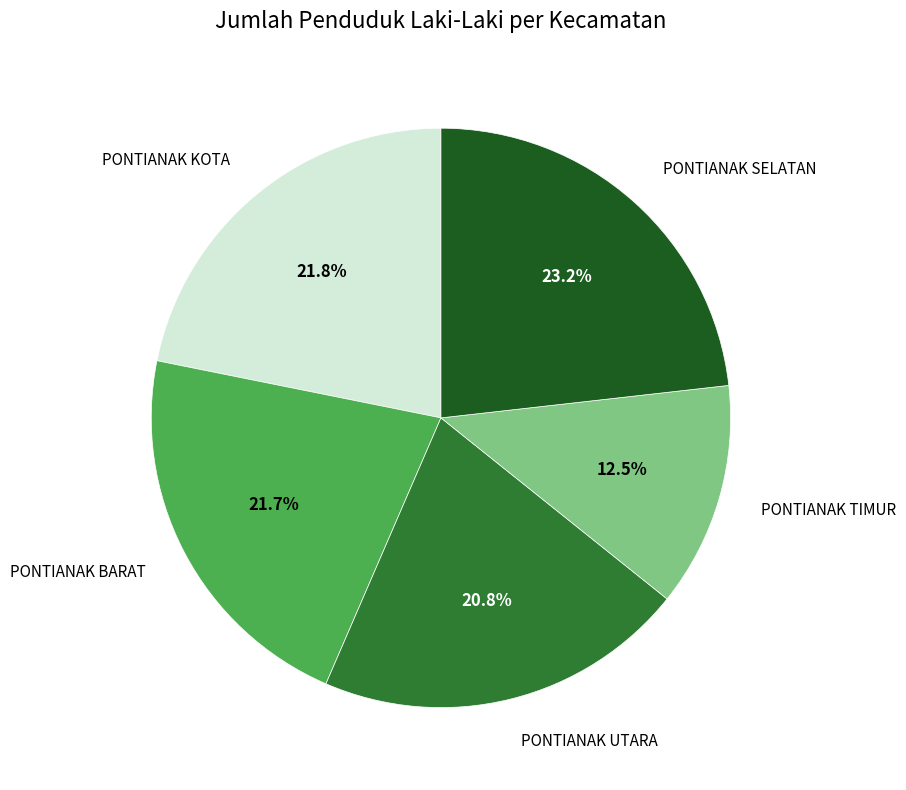

To the nearest percent, what is the average slice percentage?

20%